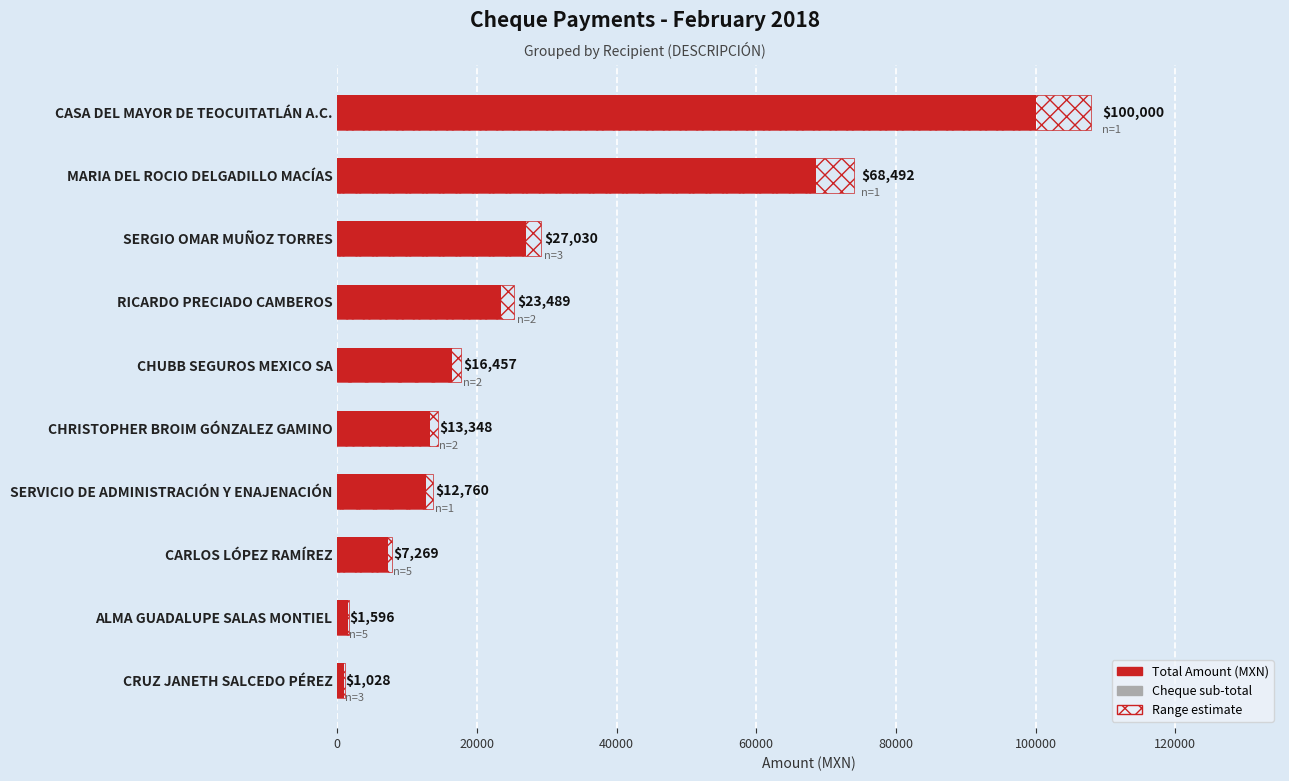

At which category is the sum across all series the highest?

CASA DEL MAYOR DE TEOCUITATLÁN A.C.